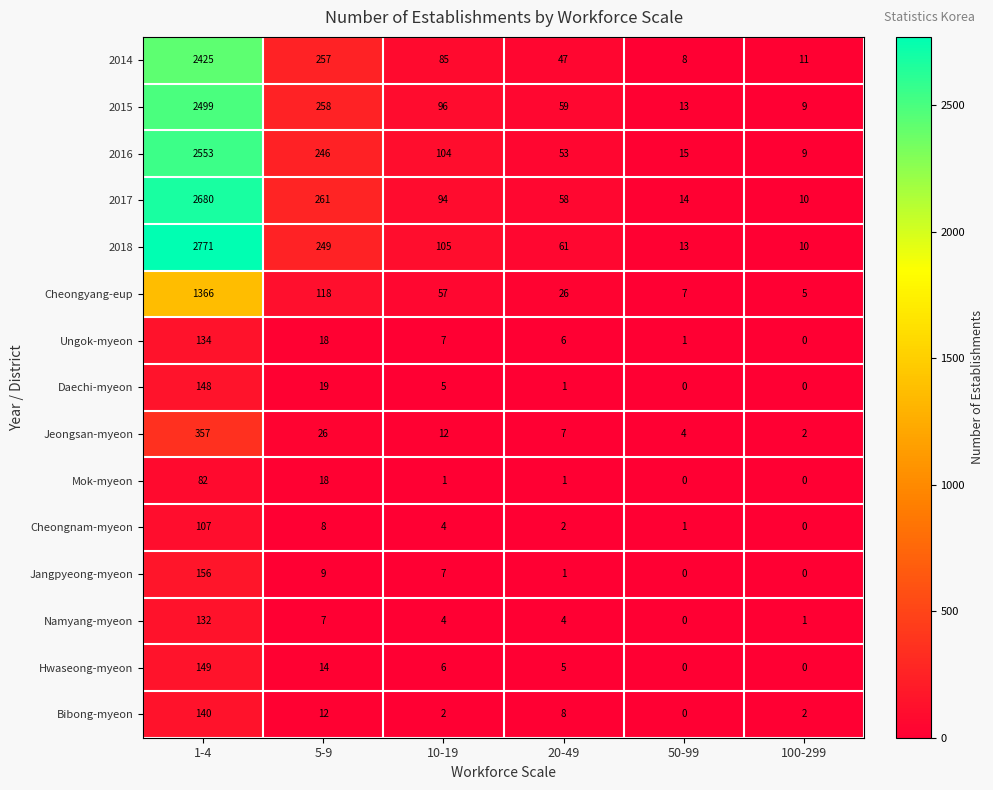

What is the greatest value displayed?

2771